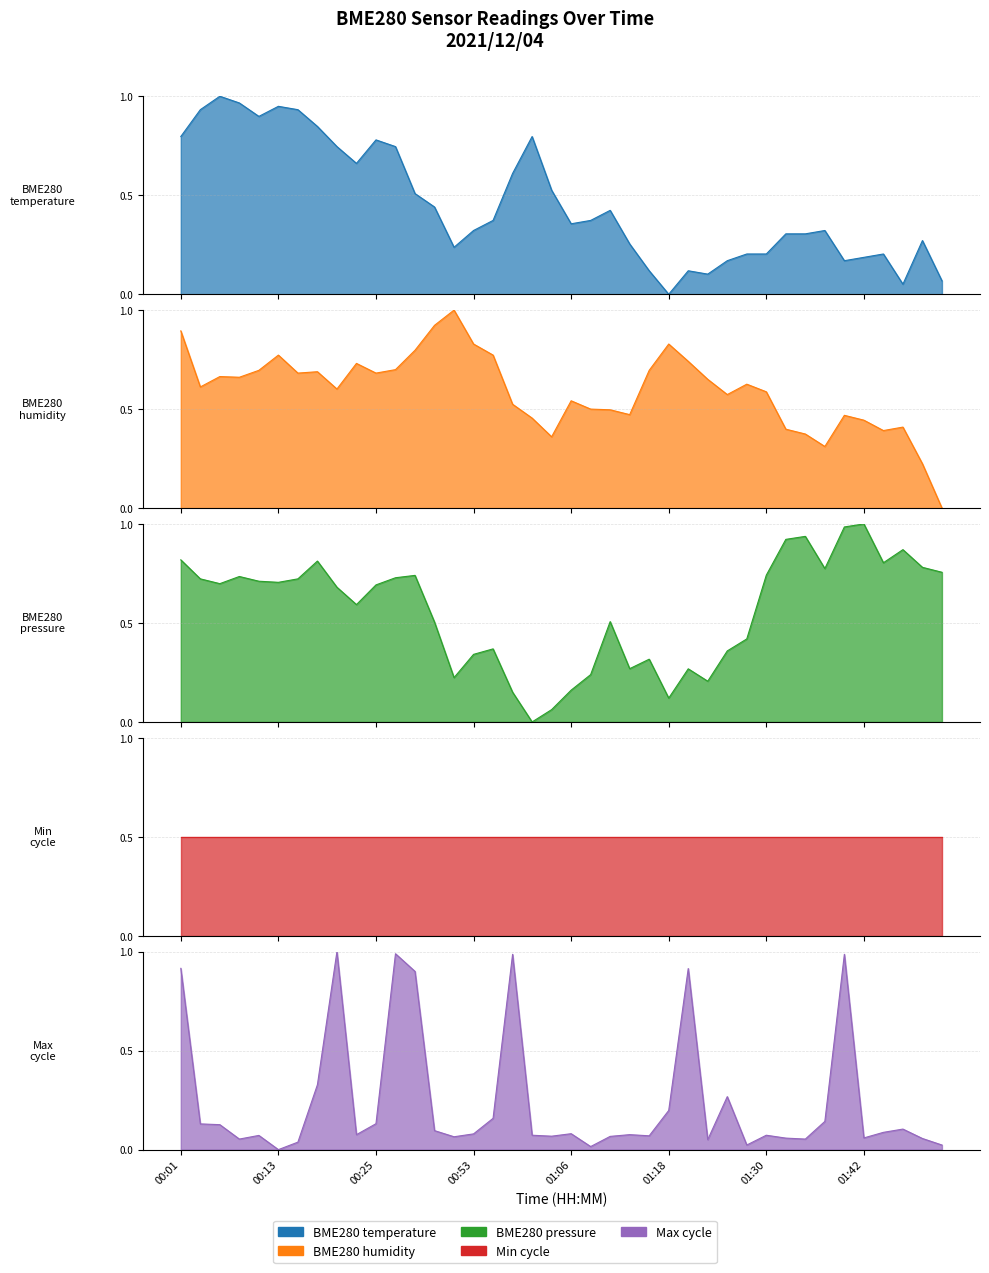

Is it true that BME280_temperature equals 0.1 at 01:52?

True